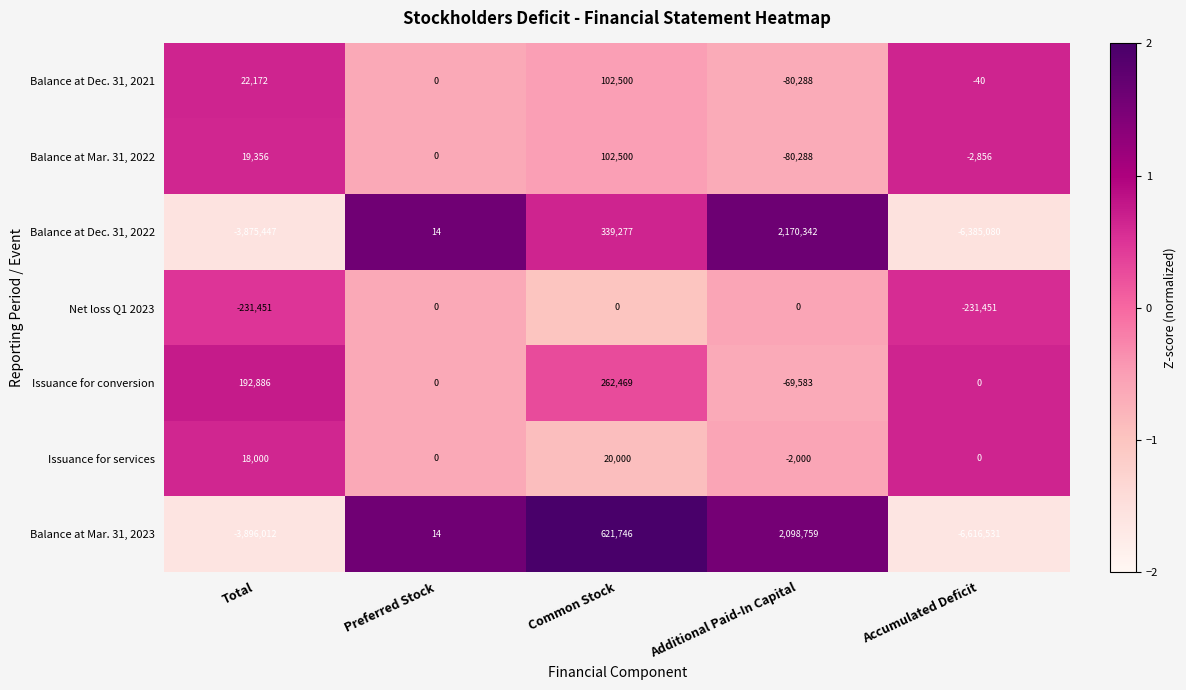

What is the sum of all Issuance for conversion values?

385772